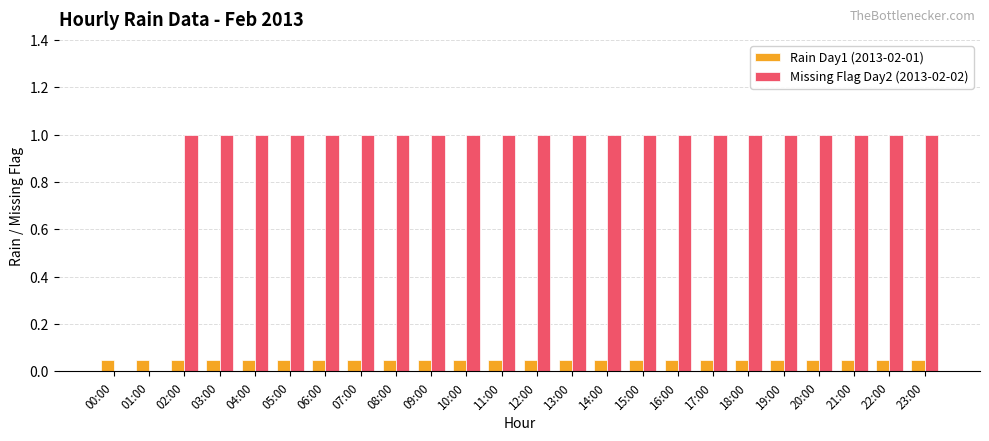

The value of Missing Flag Day2 (2013-02-02) at 22:00 is 1.0. True or false?

True